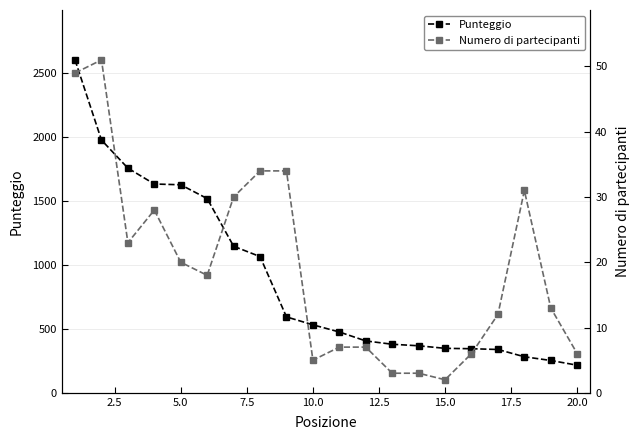

Is the value of Punteggio at 12.5 greater than the value of Numero di partecipanti at 10?

Yes